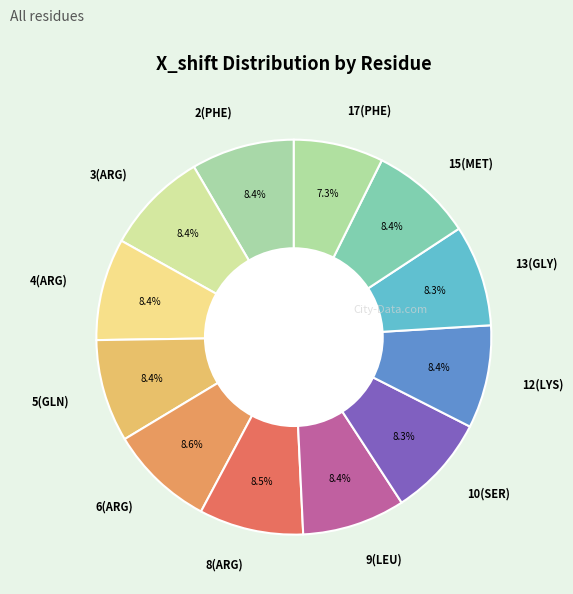

Is there any slice that represents more than half of the pie?

No